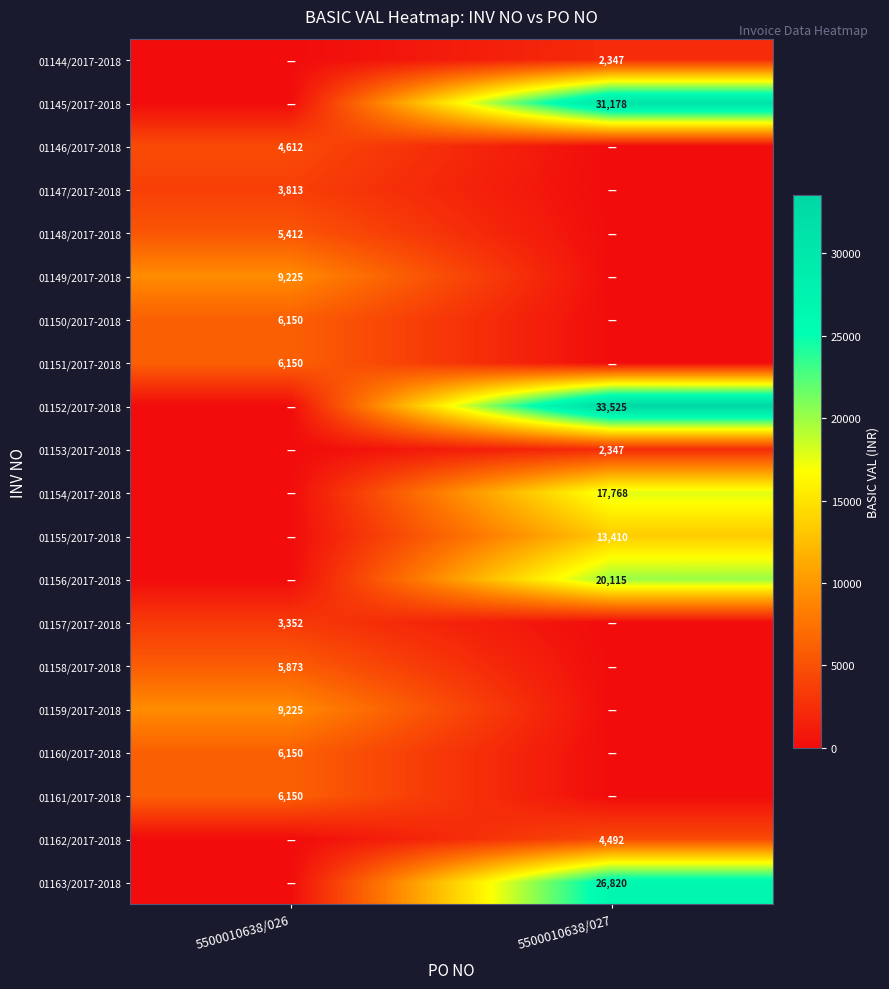

Is the value of 01157/2017-2018 at 5500010638/026 greater than the value of 01156/2017-2018 at 5500010638/027?

No